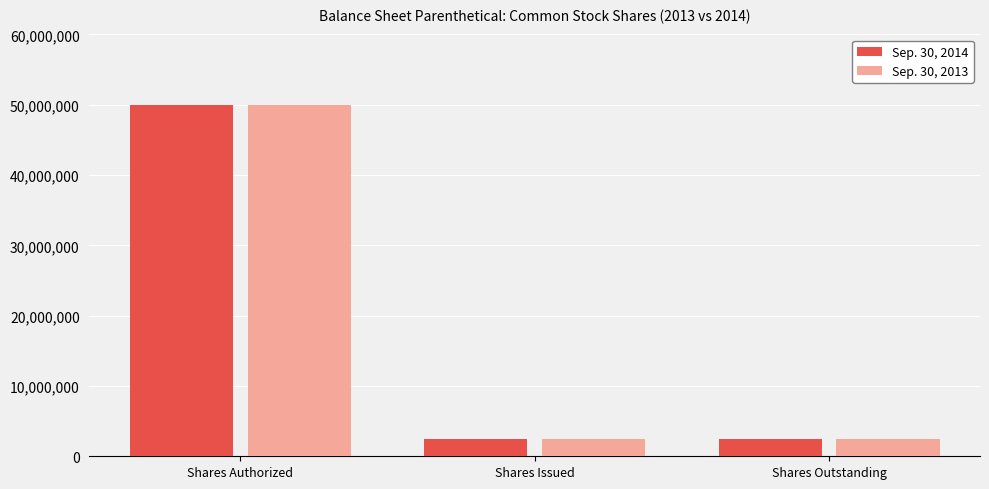

What is the difference between the Sep. 30, 2014 values at Shares Authorized and Shares Outstanding?

47495000